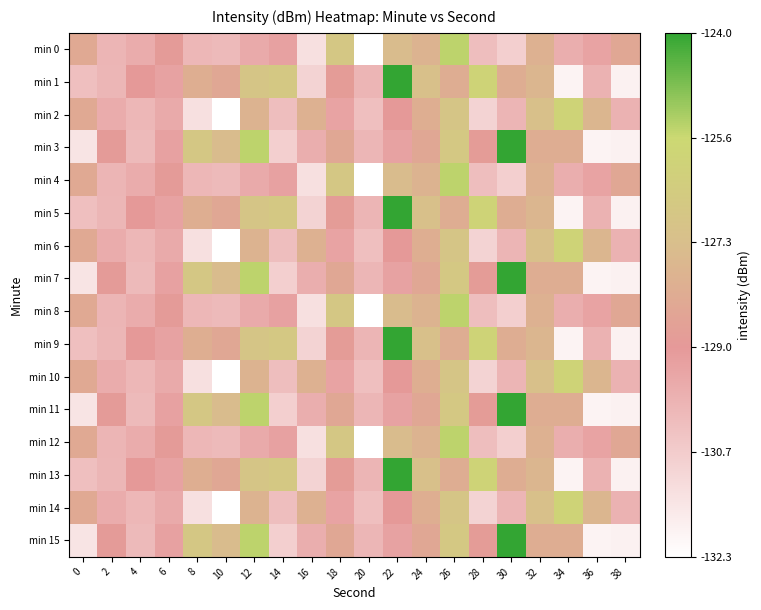

Reading right to left, transcribe all the data shown in this chart.

min 0: 38=-128.3	36=-129.3	34=-129.7	32=-127.9	30=-130.8	28=-130.2	26=-125.5	24=-127.8	22=-127.5	20=-132.4	18=-126.8	16=-131.3	14=-129.2	12=-129.6	10=-130.1	8=-130.0	6=-128.9	4=-129.6	2=-129.9	0=-128.3
min 1: 38=-131.9	36=-129.8	34=-131.9	32=-127.7	30=-128.1	28=-126.0	26=-128.1	24=-127.2	22=-123.9	20=-129.9	18=-128.8	16=-130.9	14=-126.7	12=-126.9	10=-128.4	8=-128.0	6=-129.3	4=-129.0	2=-130.0	0=-130.2
min 2: 38=-129.8	36=-127.7	34=-126.0	32=-127.2	30=-129.9	28=-130.9	26=-126.9	24=-128.0	22=-129.0	20=-130.2	18=-129.3	16=-127.9	14=-130.2	12=-127.8	10=-132.4	8=-131.3	6=-129.6	4=-130.0	2=-129.6	0=-128.3
min 3: 38=-131.9	36=-131.9	34=-128.1	32=-128.1	30=-123.9	28=-128.8	26=-126.7	24=-128.4	22=-129.3	20=-130.0	18=-128.3	16=-129.7	14=-130.8	12=-125.5	10=-127.5	8=-126.8	6=-129.2	4=-130.1	2=-128.9	0=-131.5
min 4: 38=-128.3	36=-129.3	34=-129.7	32=-127.9	30=-130.8	28=-130.2	26=-125.5	24=-127.8	22=-127.5	20=-132.4	18=-126.8	16=-131.3	14=-129.2	12=-129.6	10=-130.1	8=-130.0	6=-128.9	4=-129.6	2=-129.9	0=-128.3
min 5: 38=-131.9	36=-129.8	34=-131.9	32=-127.7	30=-128.1	28=-126.0	26=-128.1	24=-127.2	22=-123.9	20=-129.9	18=-128.8	16=-130.9	14=-126.7	12=-126.9	10=-128.4	8=-128.0	6=-129.3	4=-129.0	2=-130.0	0=-130.2
min 6: 38=-129.8	36=-127.7	34=-126.0	32=-127.2	30=-129.9	28=-130.9	26=-126.9	24=-128.0	22=-129.0	20=-130.2	18=-129.3	16=-127.9	14=-130.2	12=-127.8	10=-132.4	8=-131.3	6=-129.6	4=-130.0	2=-129.6	0=-128.3
min 7: 38=-131.9	36=-131.9	34=-128.1	32=-128.1	30=-123.9	28=-128.8	26=-126.7	24=-128.4	22=-129.3	20=-130.0	18=-128.3	16=-129.7	14=-130.8	12=-125.5	10=-127.5	8=-126.8	6=-129.2	4=-130.1	2=-128.9	0=-131.5
min 8: 38=-128.3	36=-129.3	34=-129.7	32=-127.9	30=-130.8	28=-130.2	26=-125.5	24=-127.8	22=-127.5	20=-132.4	18=-126.8	16=-131.3	14=-129.2	12=-129.6	10=-130.1	8=-130.0	6=-128.9	4=-129.6	2=-129.9	0=-128.3
min 9: 38=-131.9	36=-129.8	34=-131.9	32=-127.7	30=-128.1	28=-126.0	26=-128.1	24=-127.2	22=-123.9	20=-129.9	18=-128.8	16=-130.9	14=-126.7	12=-126.9	10=-128.4	8=-128.0	6=-129.3	4=-129.0	2=-130.0	0=-130.2
min 10: 38=-129.8	36=-127.7	34=-126.0	32=-127.2	30=-129.9	28=-130.9	26=-126.9	24=-128.0	22=-129.0	20=-130.2	18=-129.3	16=-127.9	14=-130.2	12=-127.8	10=-132.4	8=-131.3	6=-129.6	4=-130.0	2=-129.6	0=-128.3
min 11: 38=-131.9	36=-131.9	34=-128.1	32=-128.1	30=-123.9	28=-128.8	26=-126.7	24=-128.4	22=-129.3	20=-130.0	18=-128.3	16=-129.7	14=-130.8	12=-125.5	10=-127.5	8=-126.8	6=-129.2	4=-130.1	2=-128.9	0=-131.5
min 12: 38=-128.3	36=-129.3	34=-129.7	32=-127.9	30=-130.8	28=-130.2	26=-125.5	24=-127.8	22=-127.5	20=-132.4	18=-126.8	16=-131.3	14=-129.2	12=-129.6	10=-130.1	8=-130.0	6=-128.9	4=-129.6	2=-129.9	0=-128.3
min 13: 38=-131.9	36=-129.8	34=-131.9	32=-127.7	30=-128.1	28=-126.0	26=-128.1	24=-127.2	22=-123.9	20=-129.9	18=-128.8	16=-130.9	14=-126.7	12=-126.9	10=-128.4	8=-128.0	6=-129.3	4=-129.0	2=-130.0	0=-130.2
min 14: 38=-129.8	36=-127.7	34=-126.0	32=-127.2	30=-129.9	28=-130.9	26=-126.9	24=-128.0	22=-129.0	20=-130.2	18=-129.3	16=-127.9	14=-130.2	12=-127.8	10=-132.4	8=-131.3	6=-129.6	4=-130.0	2=-129.6	0=-128.3
min 15: 38=-131.9	36=-131.9	34=-128.1	32=-128.1	30=-123.9	28=-128.8	26=-126.7	24=-128.4	22=-129.3	20=-130.0	18=-128.3	16=-129.7	14=-130.8	12=-125.5	10=-127.5	8=-126.8	6=-129.2	4=-130.1	2=-128.9	0=-131.5